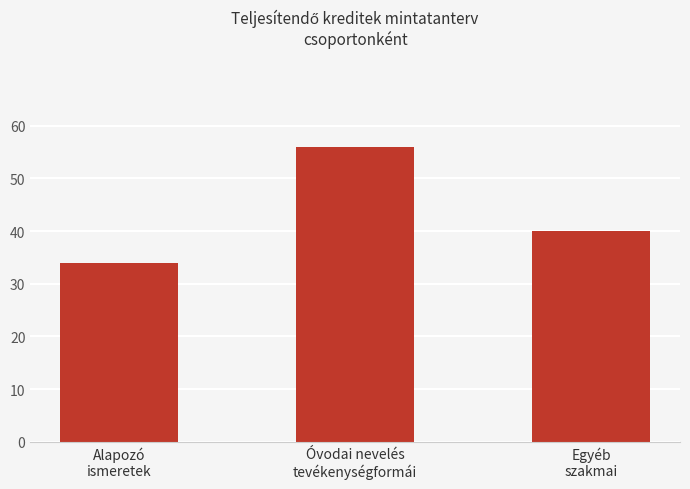

Which label corresponds to the smallest value in the chart?

Alapozó
ismeretek